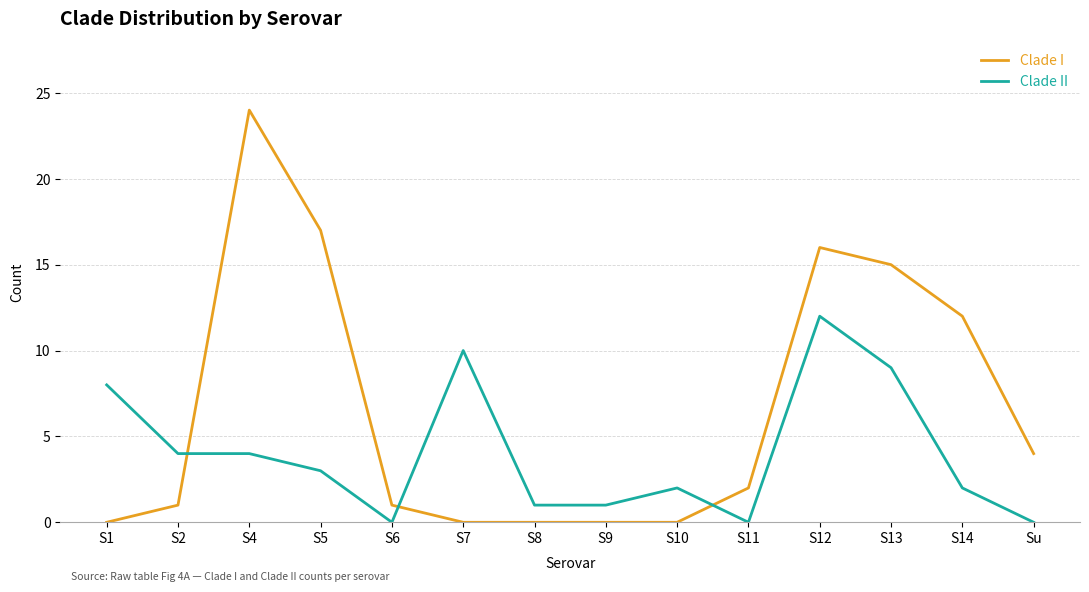

What are all the series names shown in the legend?

Clade I, Clade II